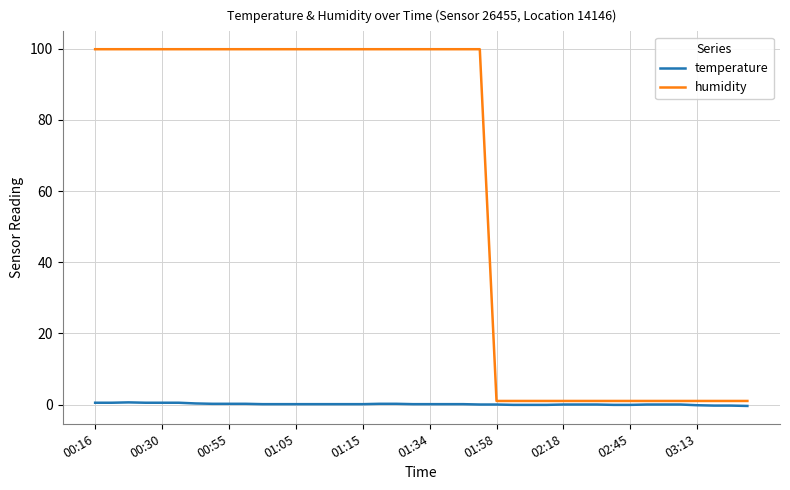

List the series in order of their overall mean, lowest first.

temperature, humidity